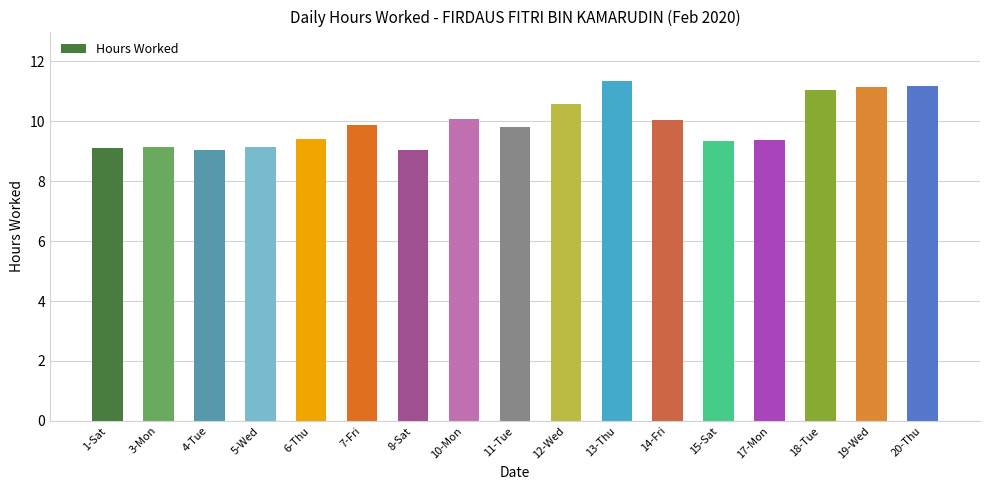

What is the smallest value displayed?

9.0